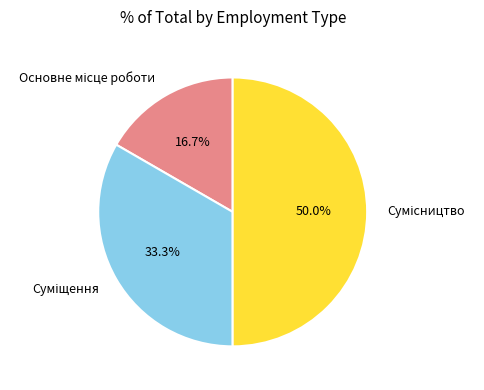

Does Основне місце роботи account for over 50% of the chart?

No